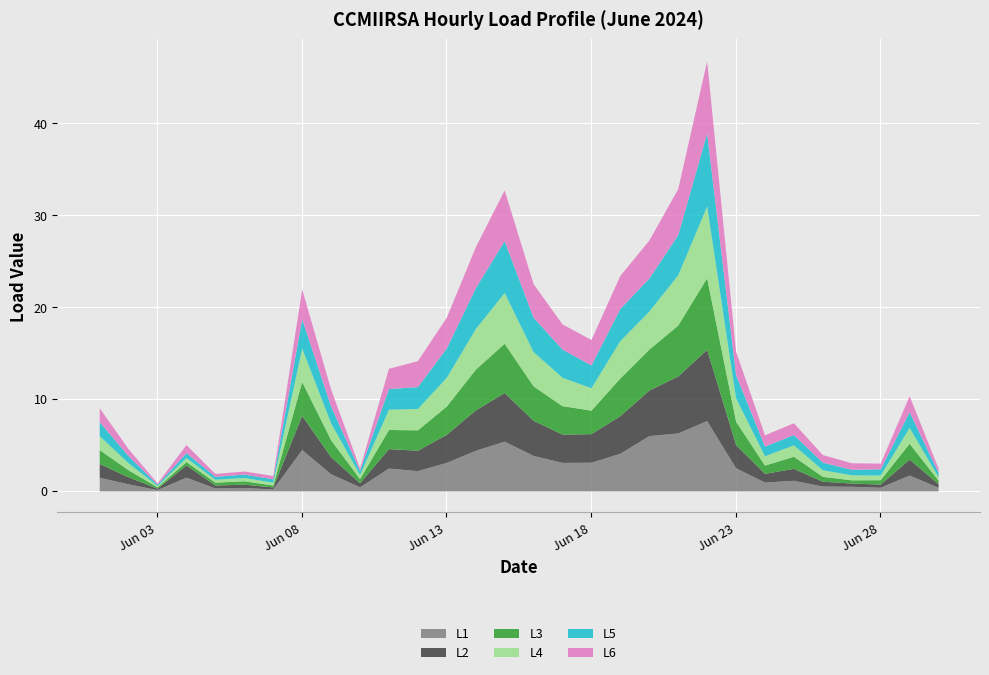

Which series changed the most between 2024-06-02 and 2024-06-05?

L5